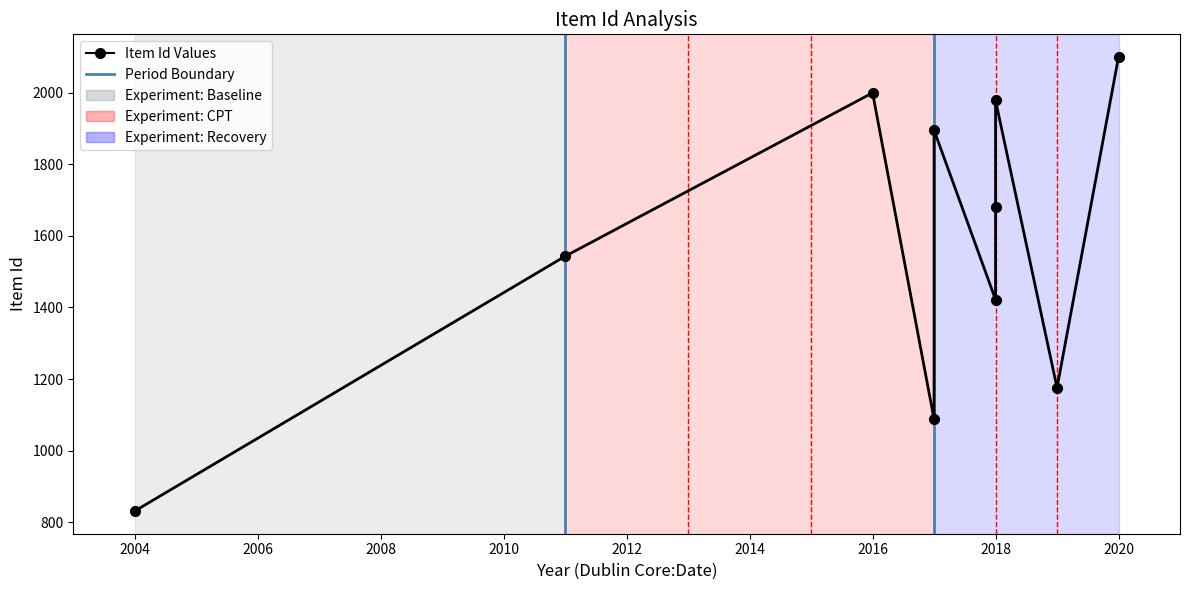

What is the ratio of the value at 2010 to the value at 2020?

0.9